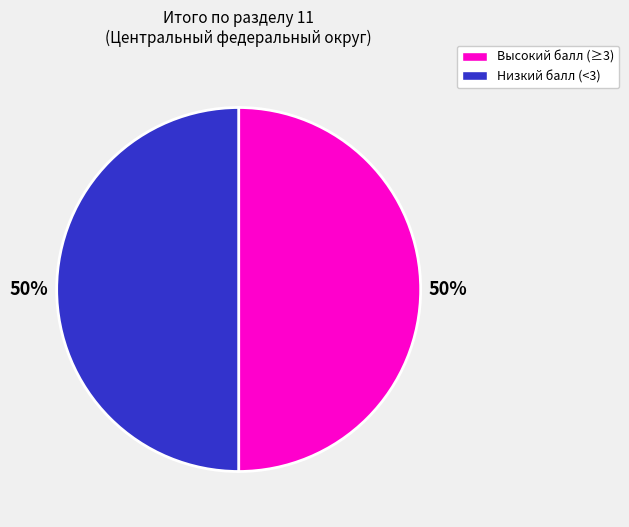

What percentage is the Высокий балл (≥3) slice, to the nearest percent?

50%